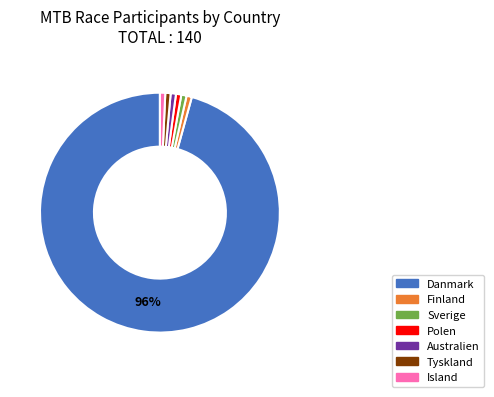

Does Island account for over 50% of the chart?

No